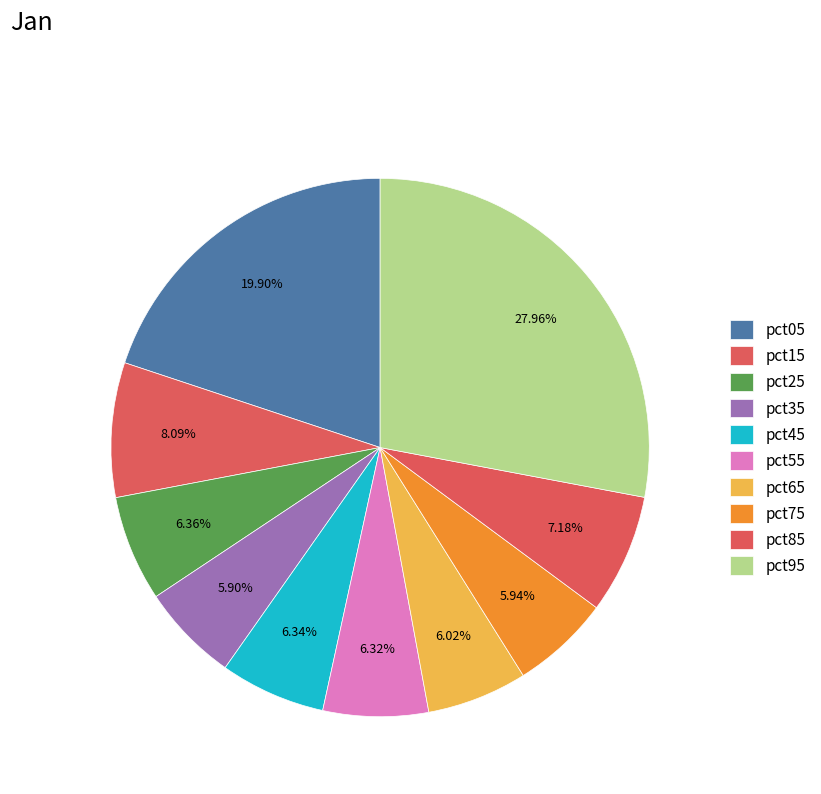

Do pct35 and pct65 together represent more than half of the pie?

No